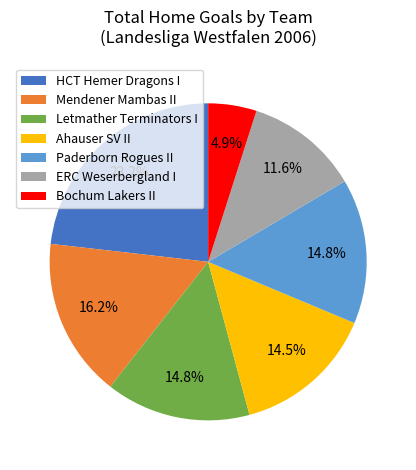

How much of the chart is everything except Mendener Mambas II?

83.8%